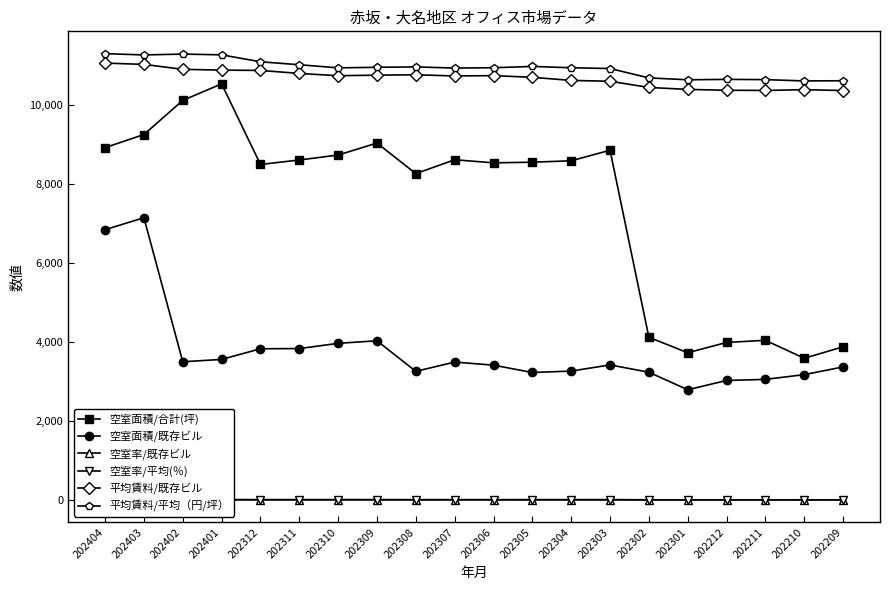

Which series has the largest range (max minus min)?

空室面積/合計(坪)